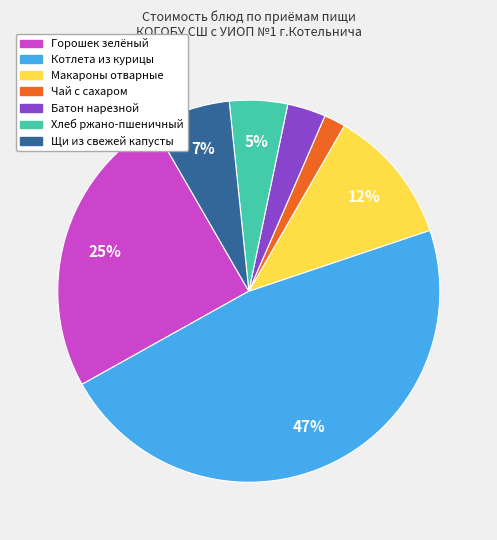

Rank the categories by value from highest to lowest.

Котлета из курицы, Горошек зелёный, Макароны отварные, Щи из свежей капусты, Хлеб ржано-пшеничный, Батон нарезной, Чай с сахаром